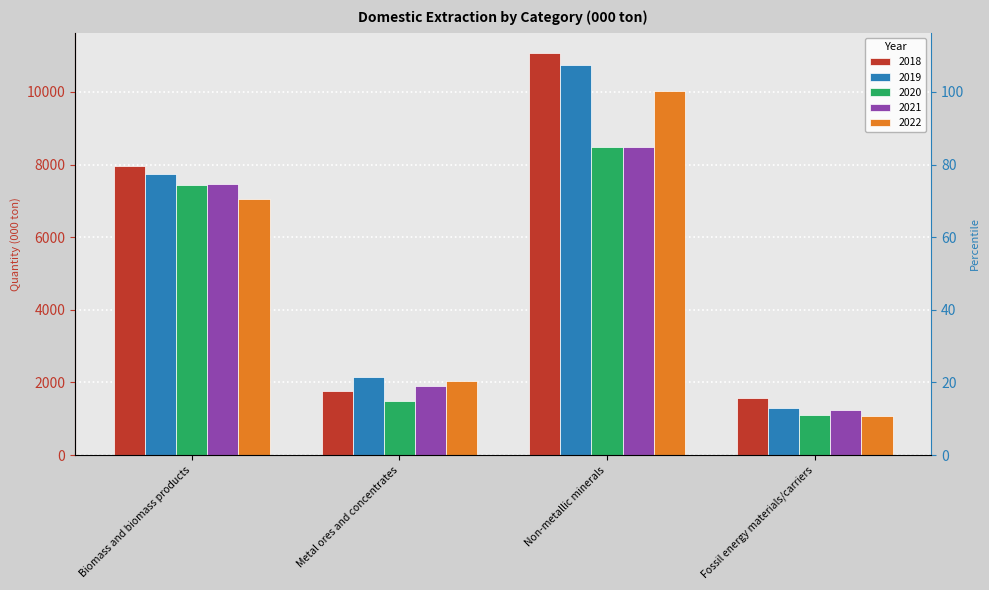

What is the difference between the second highest and minimum values in the 2020 series?

6308.7